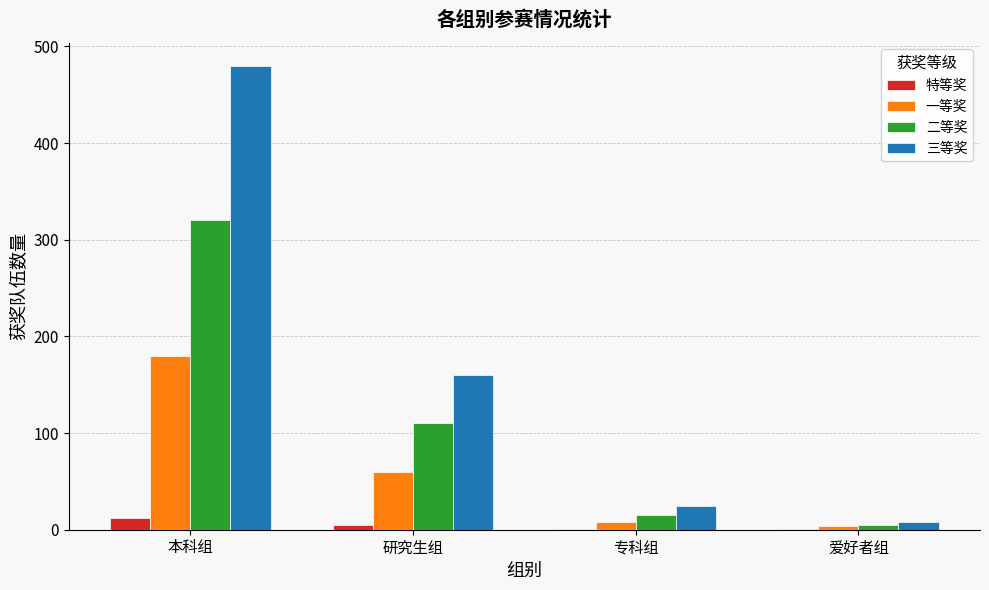

Is it true that 三等奖 equals 160 at 研究生组?

True